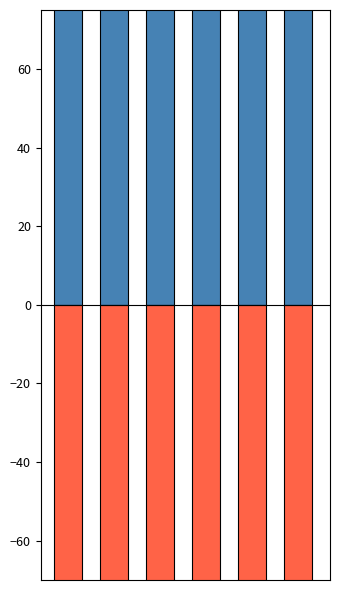

The value of TotalWages at 1 is 244. True or false?

False